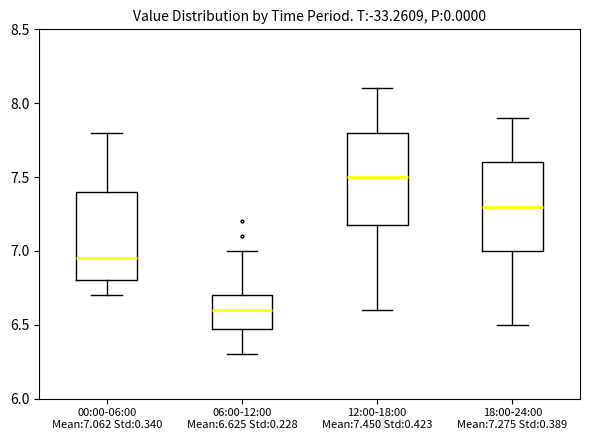

Reading left to right, transcribe this box plot: for each box, give where its median line is, the range the box spans, and where its two whiskers end, as read against the y-axis. The values are not printed on the chart, so give them approximately, as read against the axis.

00:00-06:00 Mean:7.062 Std:0.340: median 6.95, box 6.80 to 7.40, whiskers 6.70 to 7.80
06:00-12:00 Mean:6.625 Std:0.228: median 6.60, box 6.50 to 6.70, whiskers 6.30 to 7.00
12:00-18:00 Mean:7.450 Std:0.423: median 7.50, box 7.20 to 7.80, whiskers 6.60 to 8.10
18:00-24:00 Mean:7.275 Std:0.389: median 7.30, box 7.00 to 7.60, whiskers 6.50 to 7.90